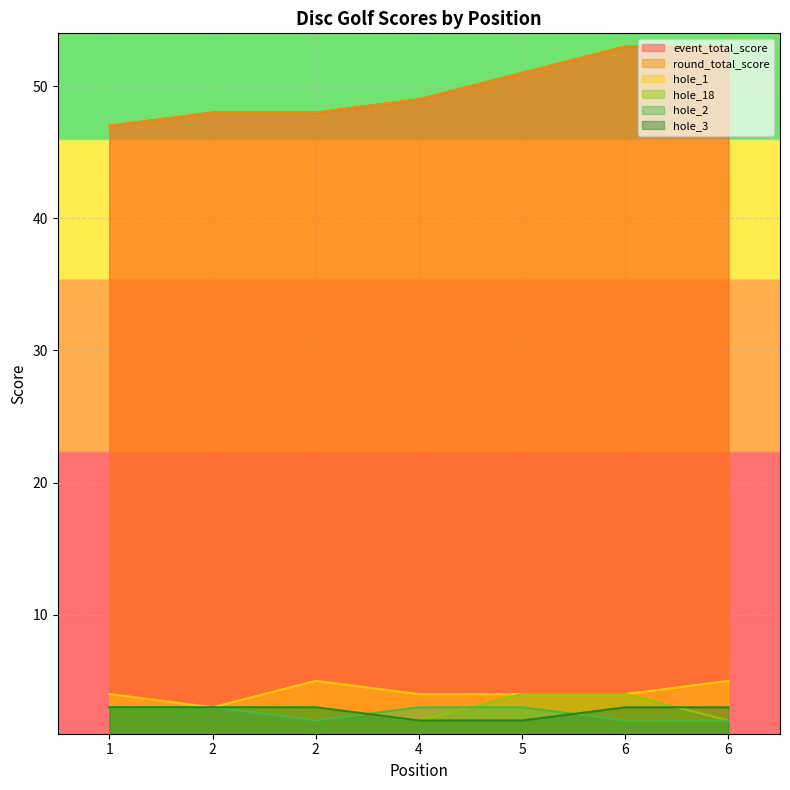

What is the average value of the hole_3 series?

3